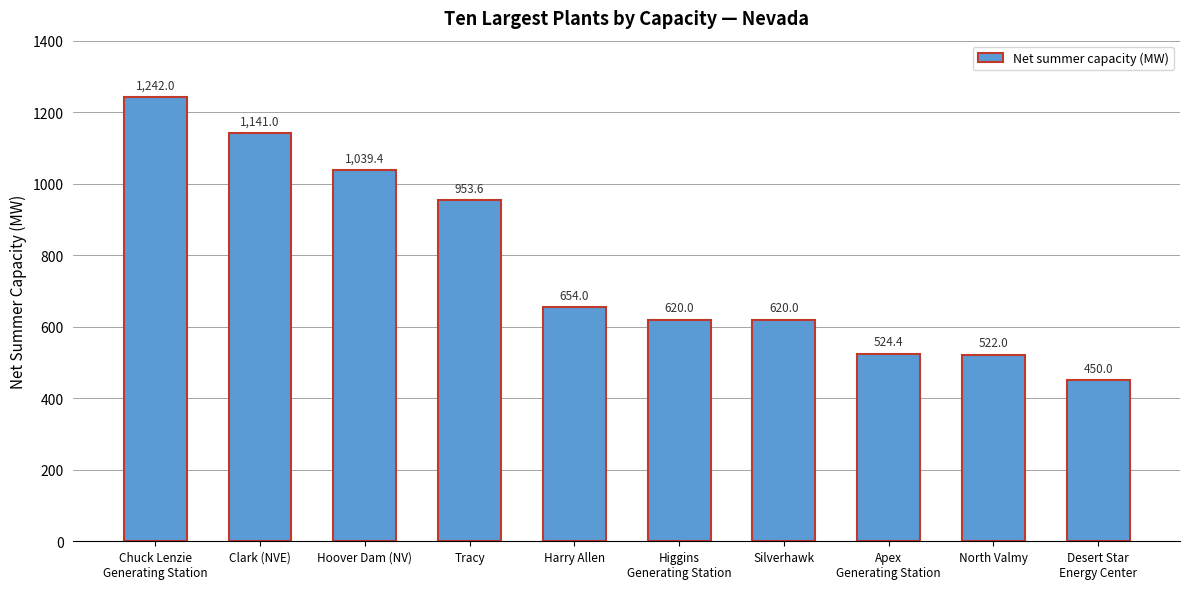

What position from the right is Higgins
Generating Station?

5